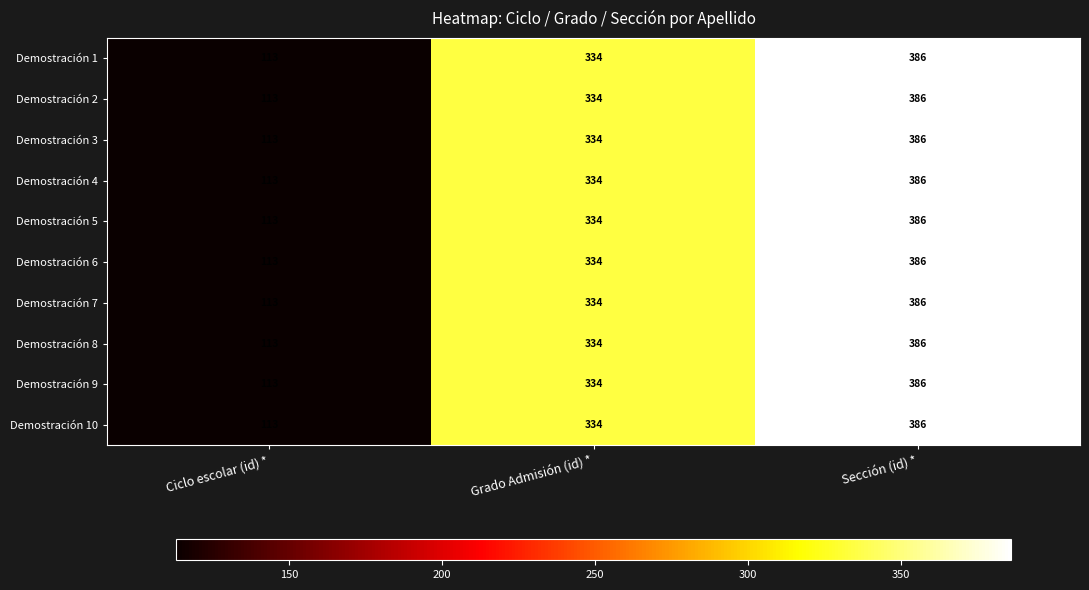

What is the greatest value displayed?

386